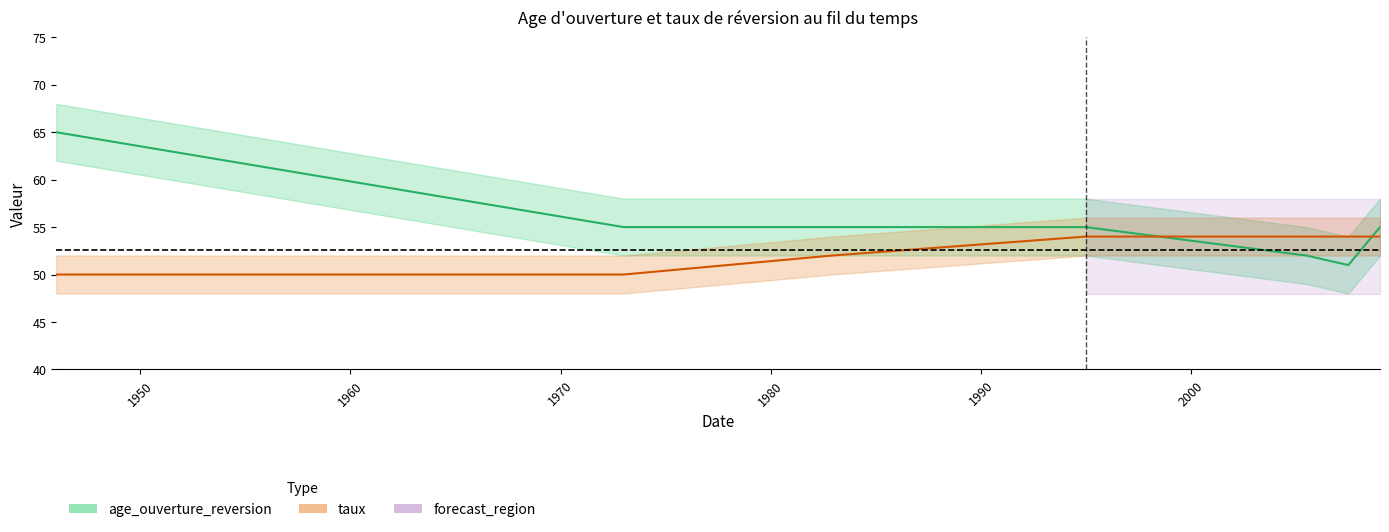

Between which two adjacent categories do taux and age_ouverture_reversion first intersect?

1995-01-01 and 2005-07-01